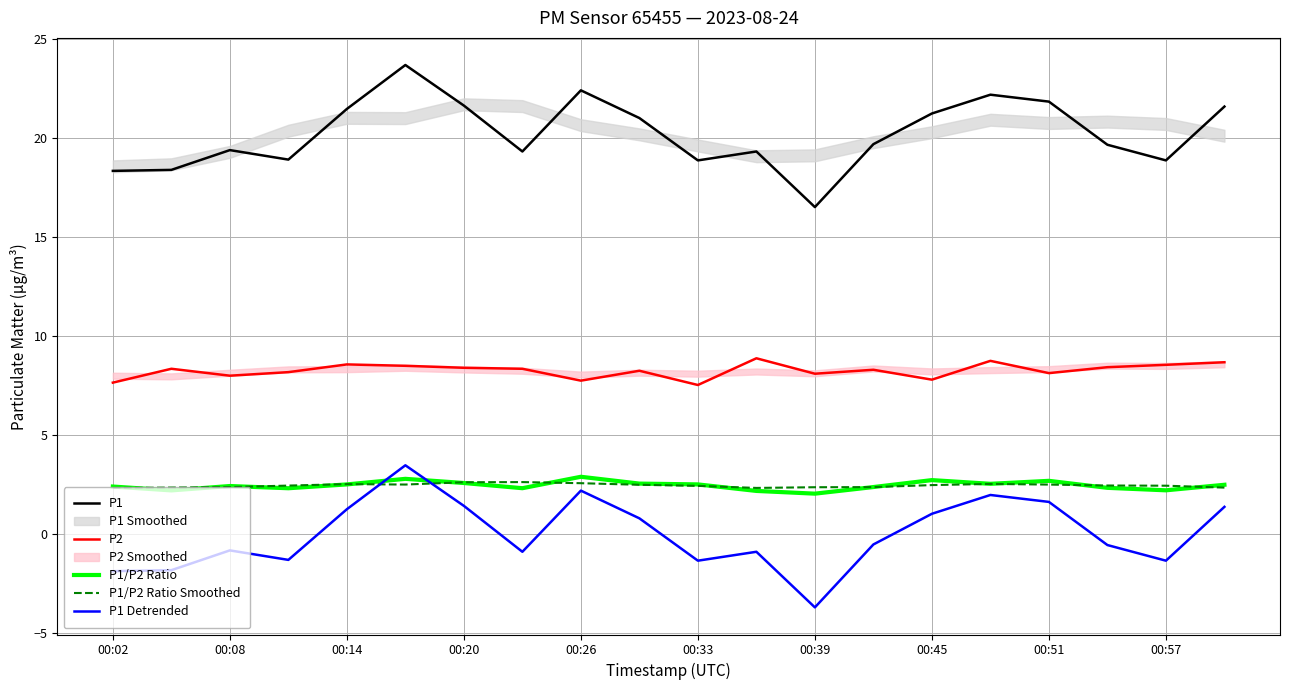

What is the lowest value of the P1/P2 Ratio series?

2.0